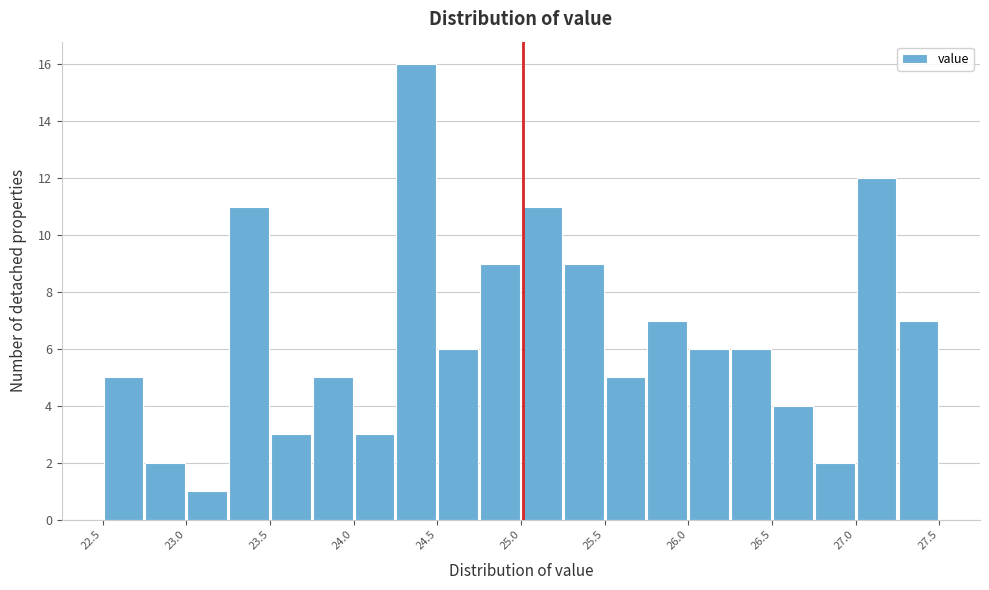

Read against the x-axis, roughly where is the centre of the tallest bar?

24.4